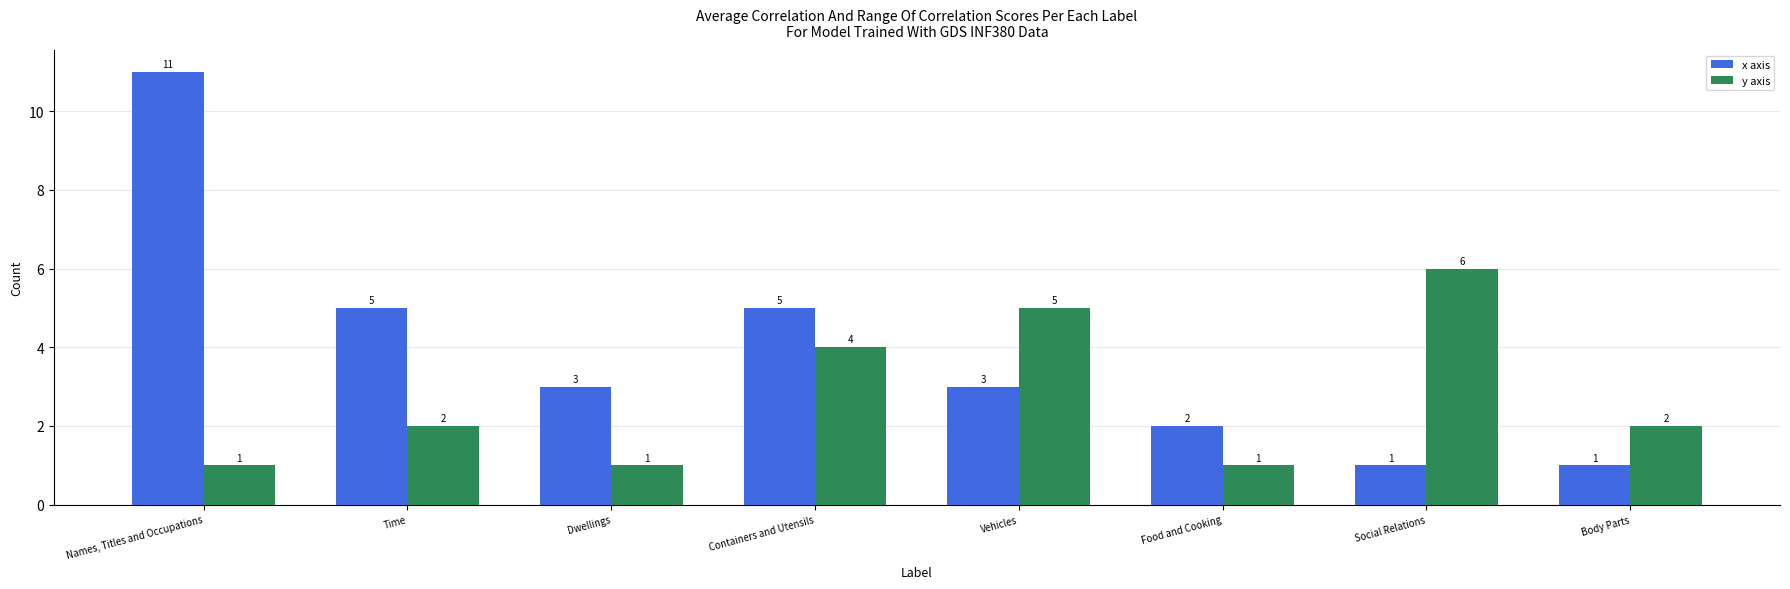

Which series has the largest range (max minus min)?

x axis